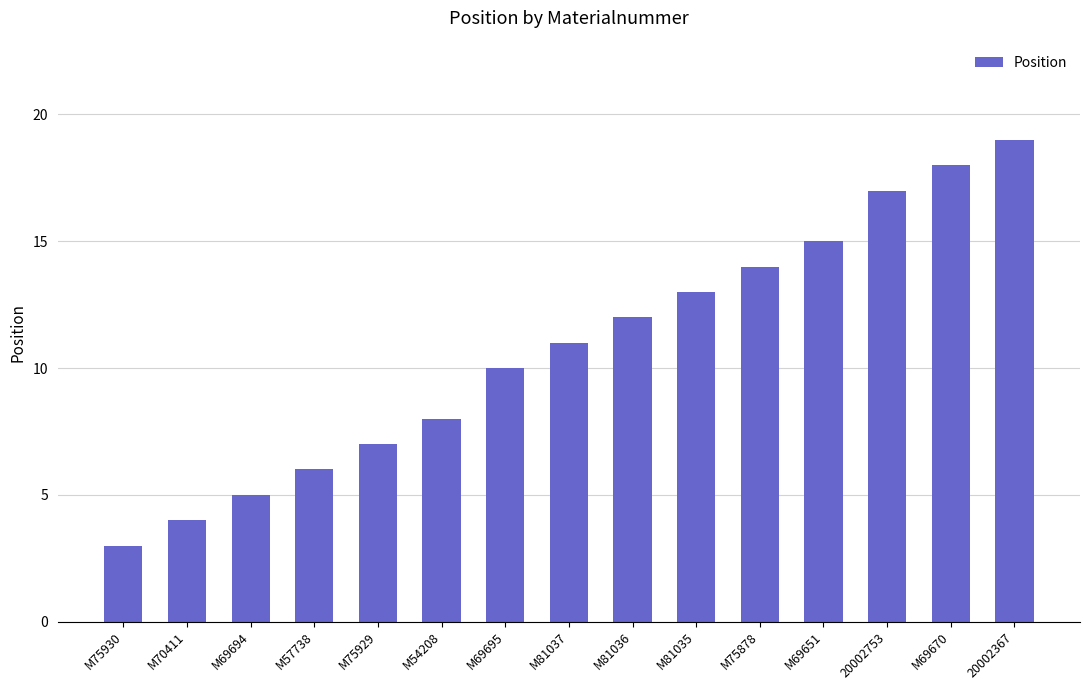

What is the greatest value displayed?

19